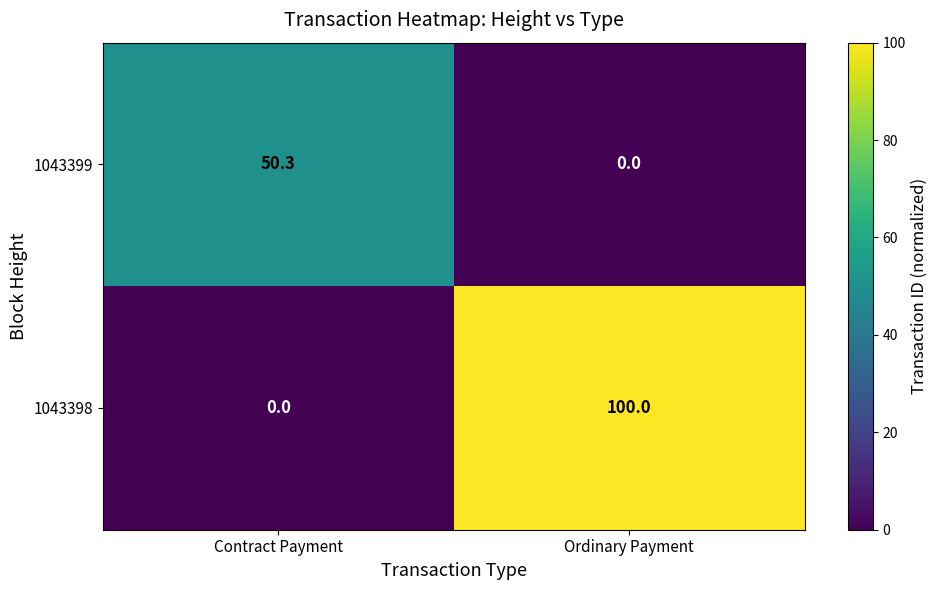

What is the spread (max minus min) of values at Contract Payment?

50.3